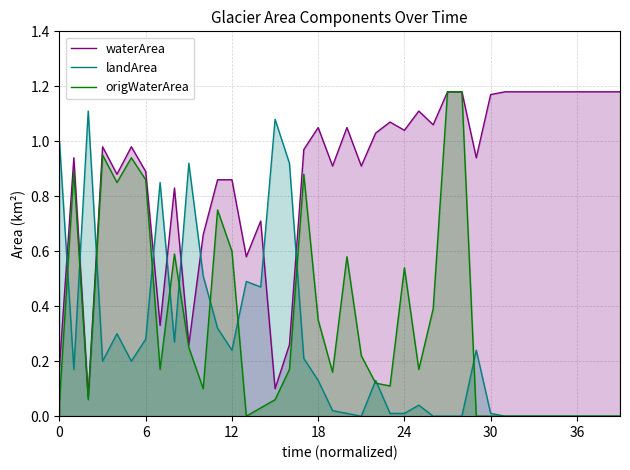

True or false: waterArea has a value of 1.0 at 17.

True